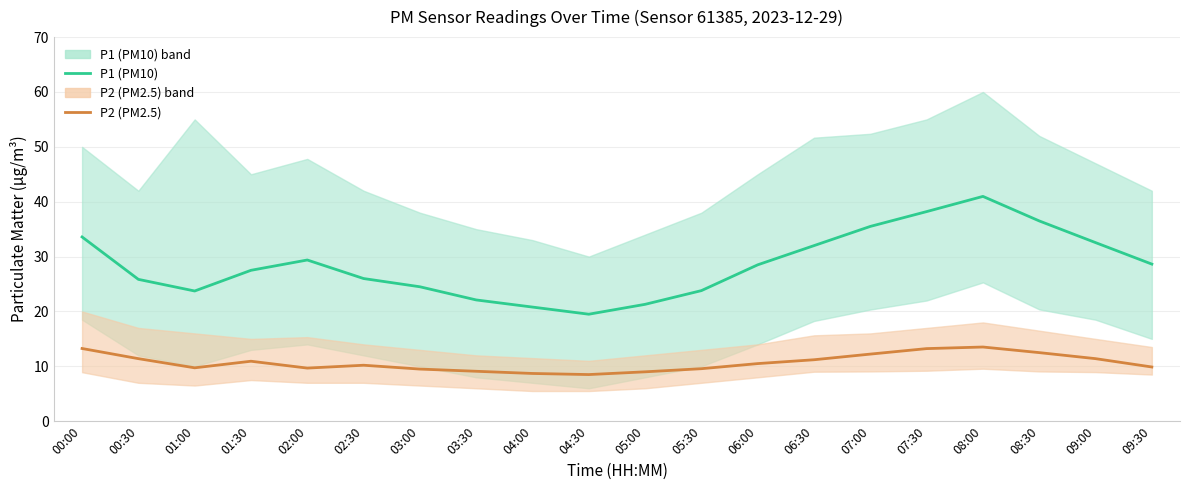

What are all the series names shown in the legend?

P1 (PM10), P2 (PM2.5)